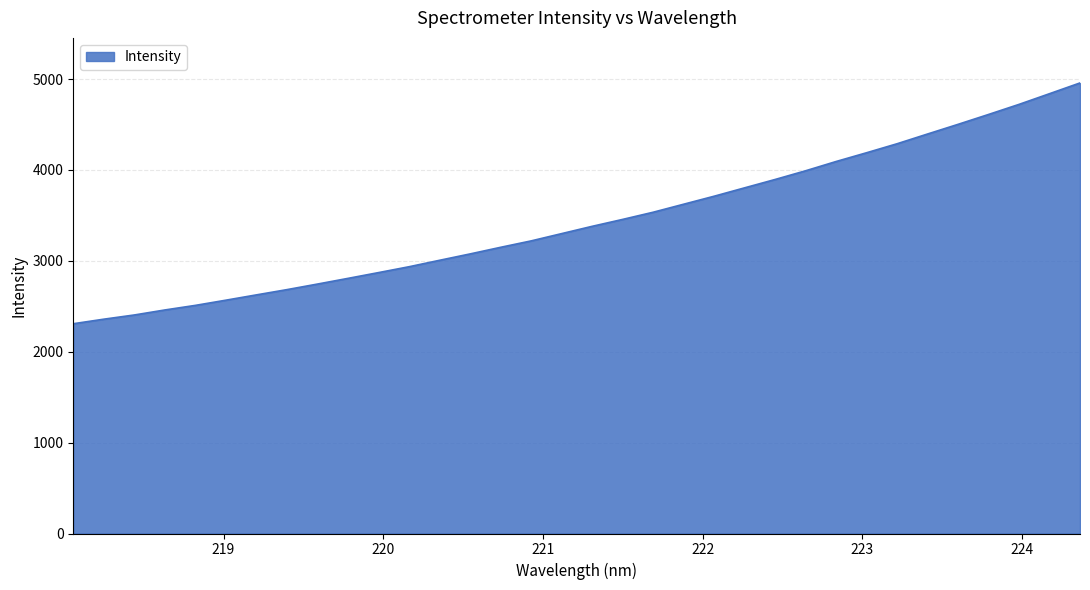

What is the minimum value shown in the chart?

2307.8